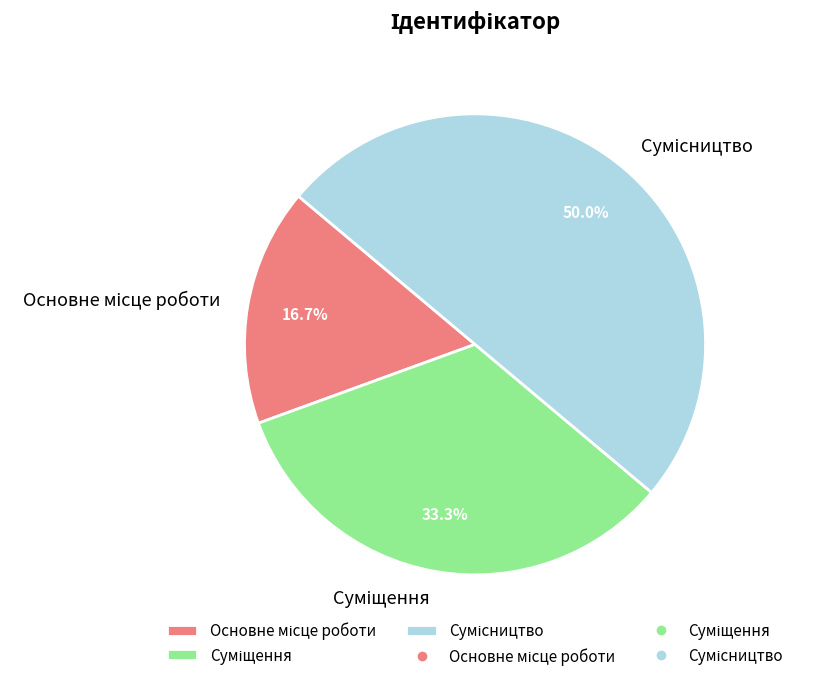

To the nearest percent, what is the difference between the Суміщення and Сумісництво slice percentages?

17%